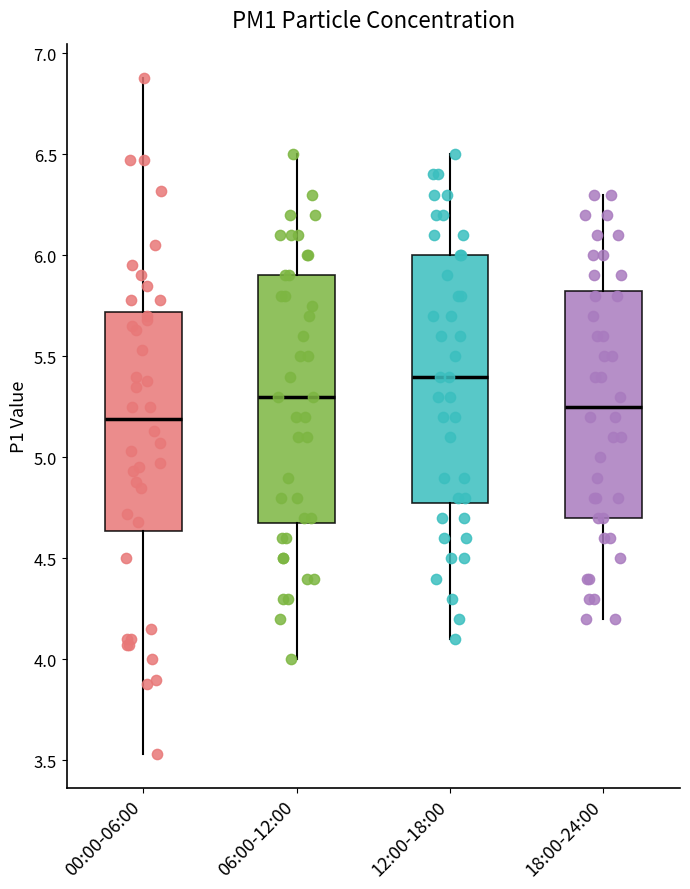

Where is the lower edge of the box for 06:00-12:00 on the y-axis? The values are not printed on the chart, so give them approximately, as read against the axis.

4.70